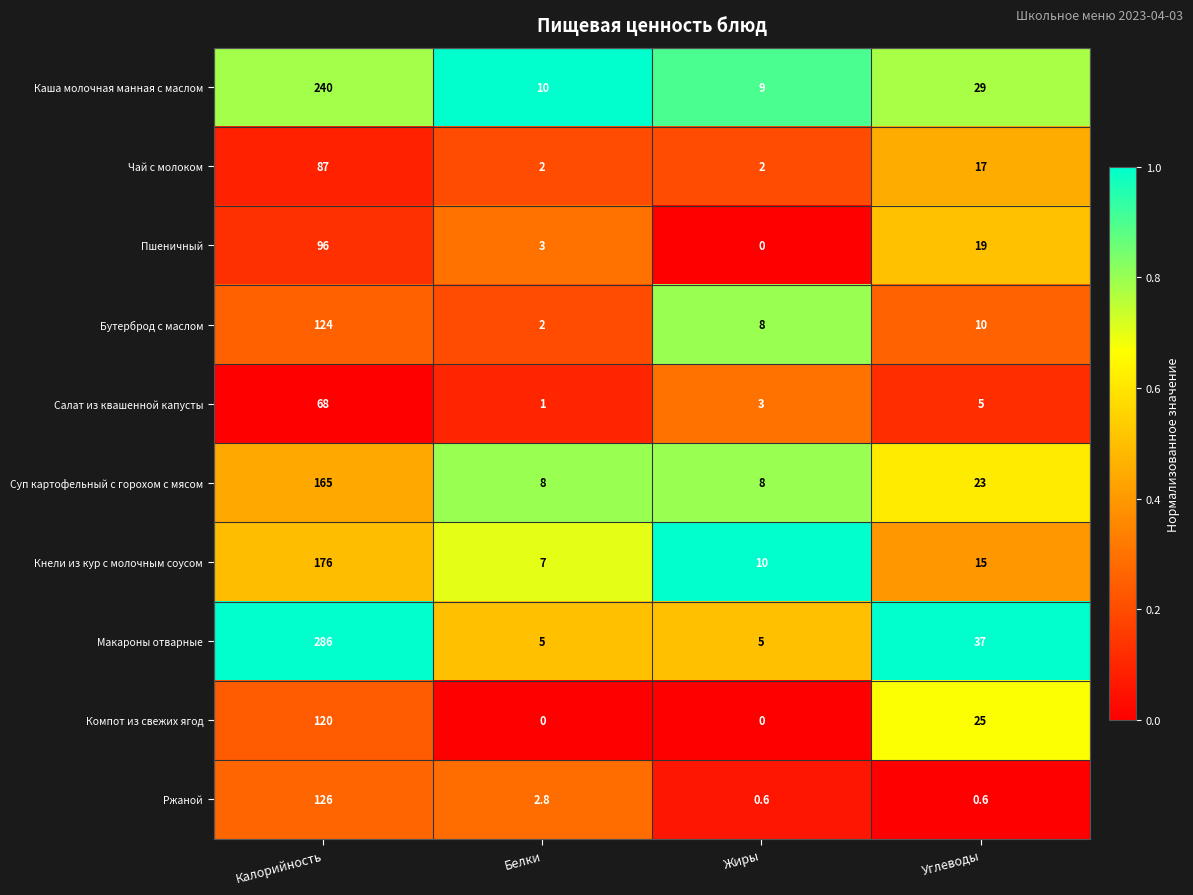

What is the total value across all series at Углеводы?

180.6